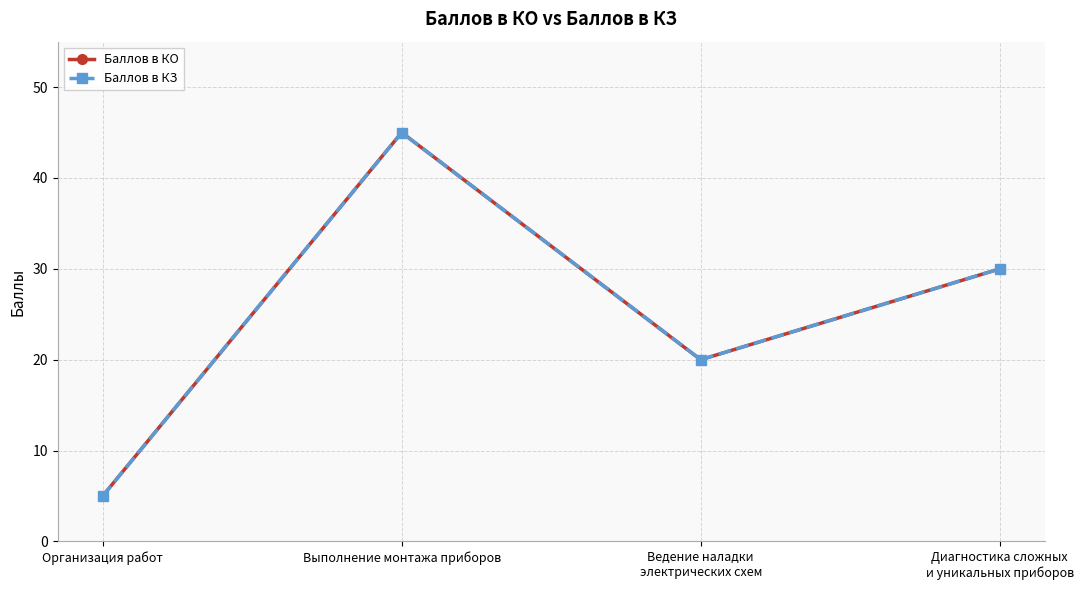

Is this an area chart (filled region under the line)?

No